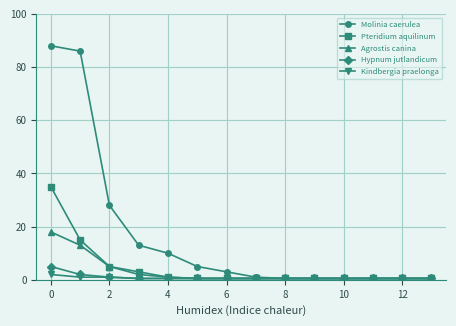

What is the value of the Pteridium aquilinum point at the 1st from the left?

35.0